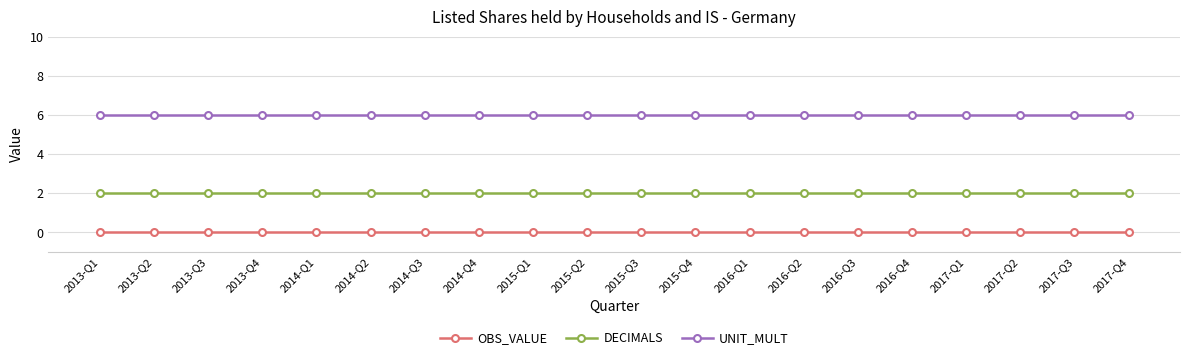

Rank the series by their average value, from lowest to highest.

OBS_VALUE, DECIMALS, UNIT_MULT